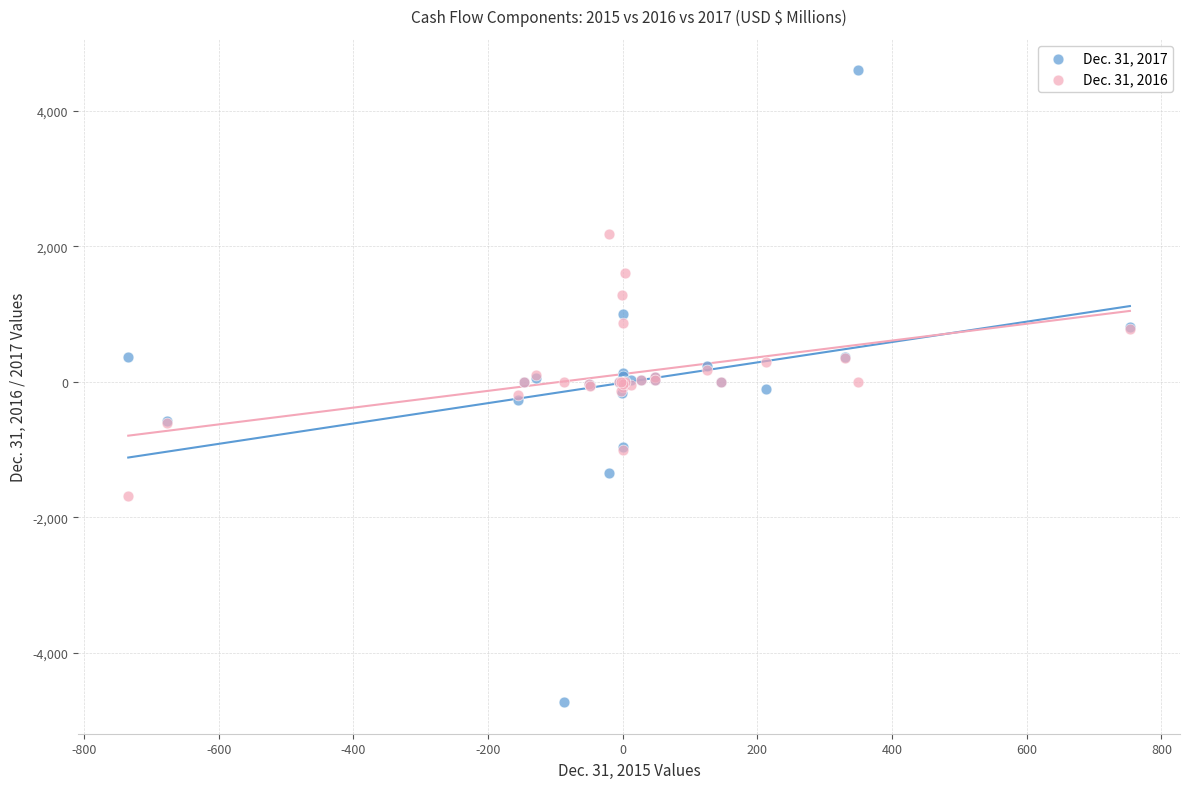

What is the X range (max minus min) for the scatter plot?

1487.5